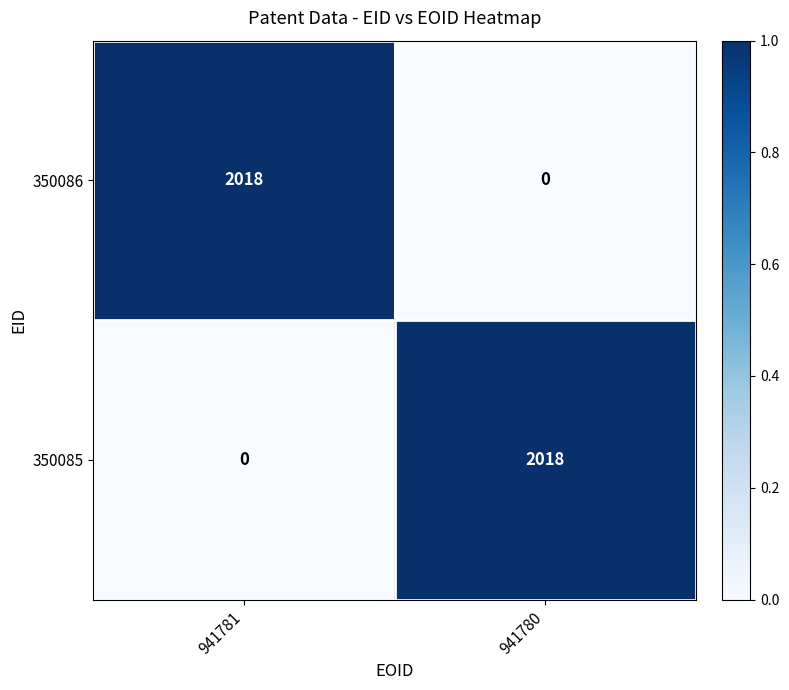

Reading left to right, list all the values displayed in this chart.

350086: 941781=2018	941780=0
350085: 941781=0	941780=2018